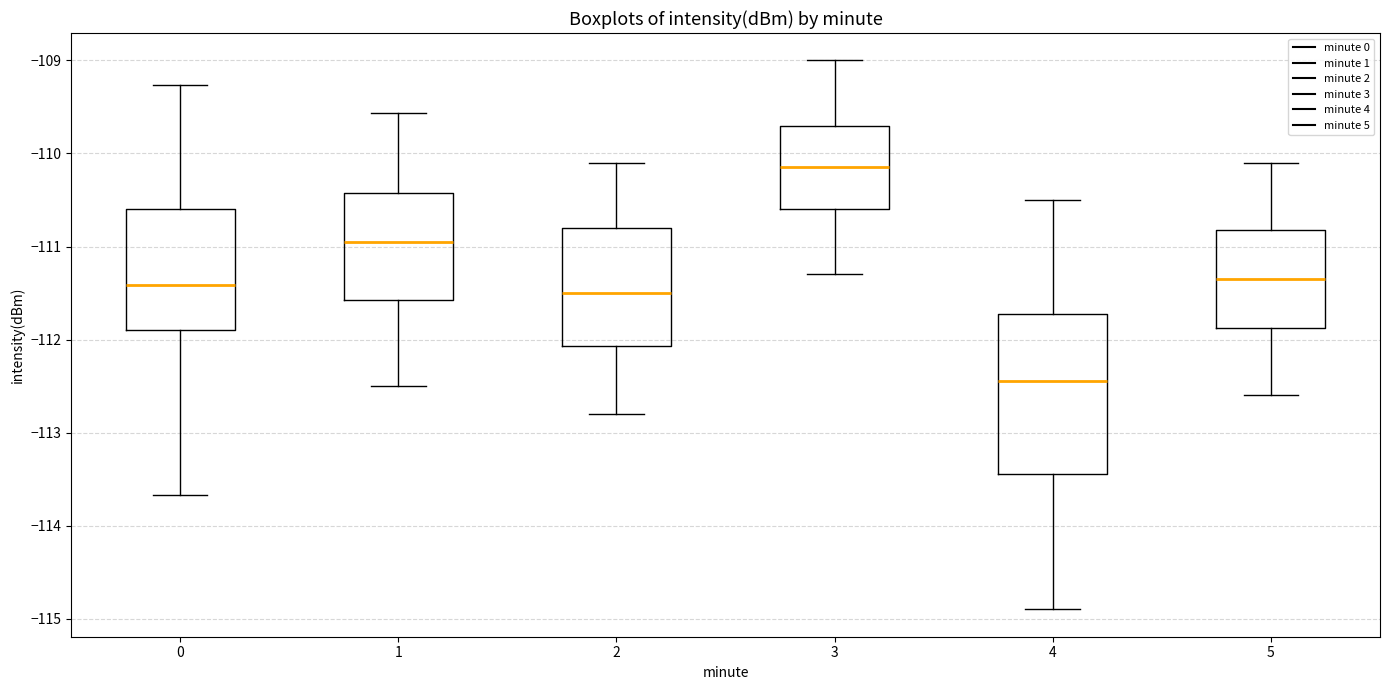

Which box is the tallest, from its lower edge to its upper edge?

4